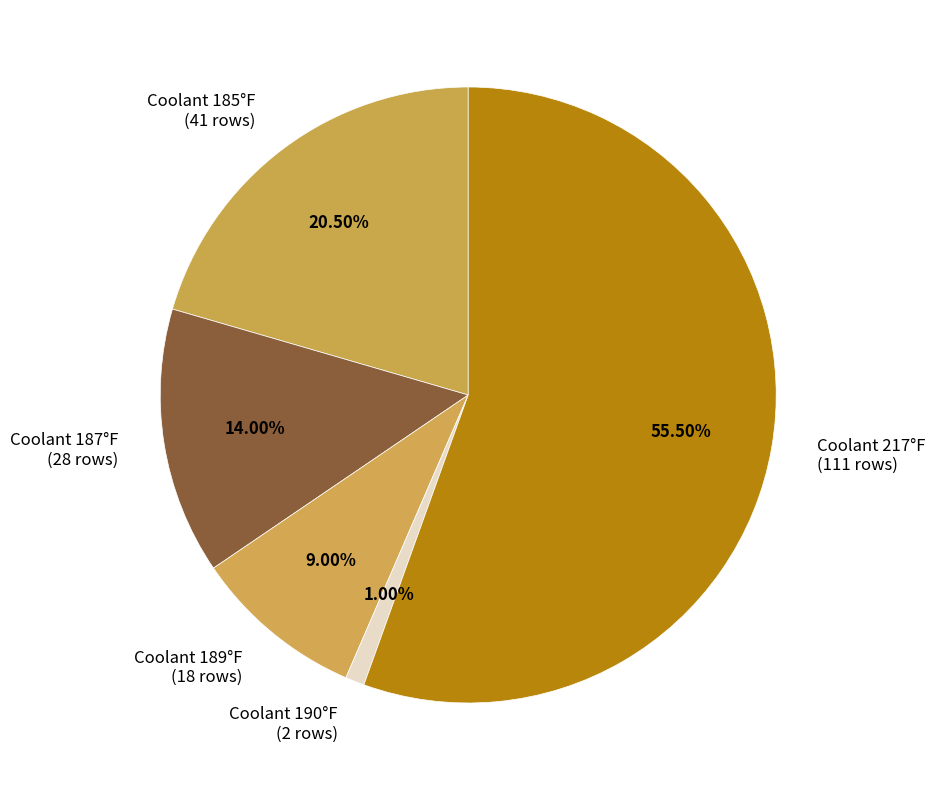

Does Coolant 217°F (111 rows) represent more than half of the total?

Yes